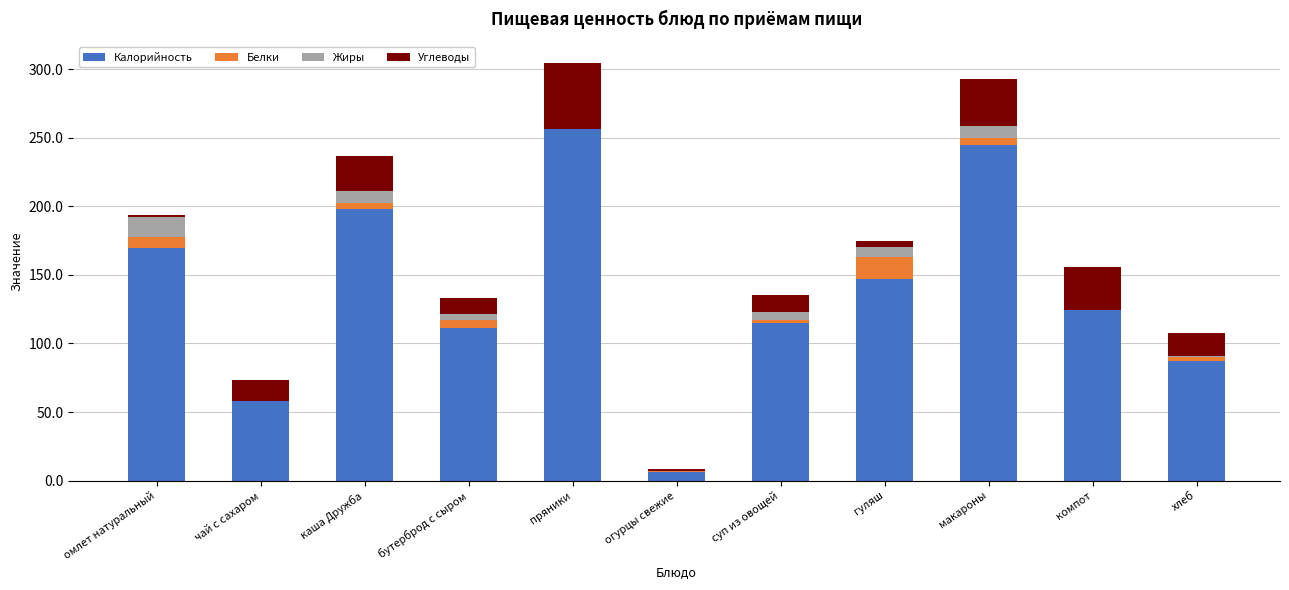

The Калорийность series shows 198.0 at каша Дружба. True or false?

True